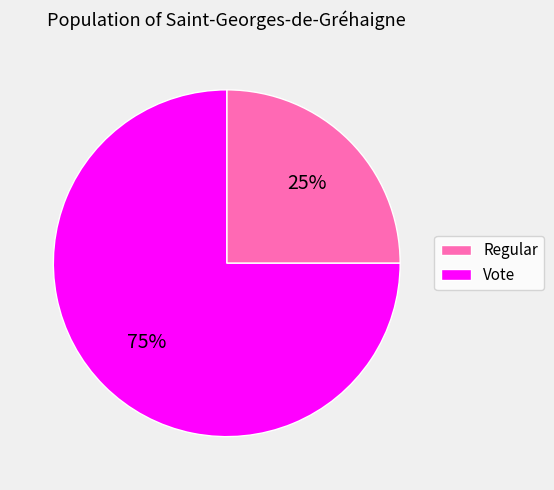

What is the majority slice?

Vote